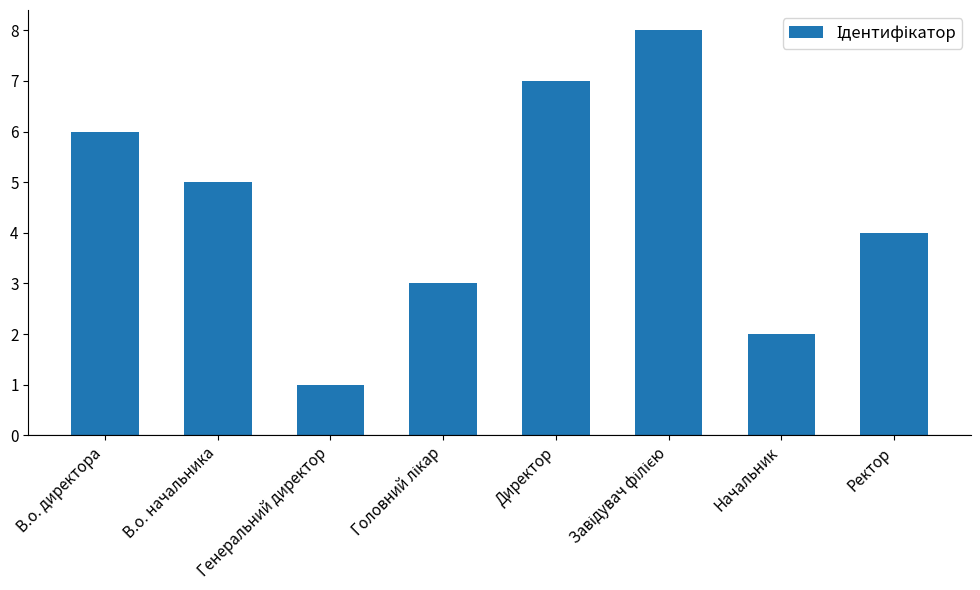

What is the maximum value shown in the chart?

8